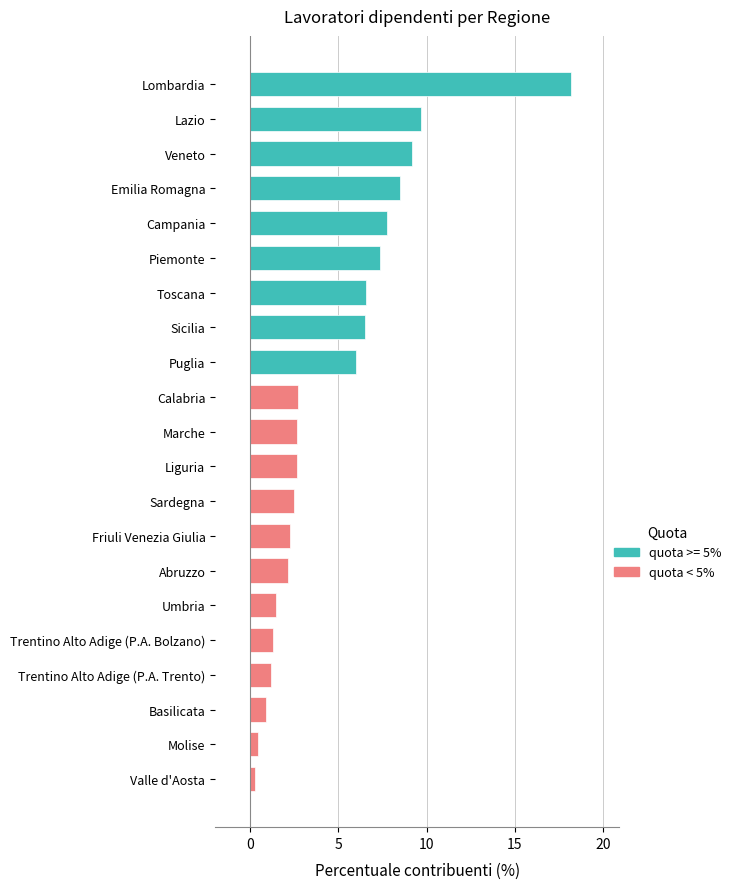

What is the approximate value at Calabria?

2.7